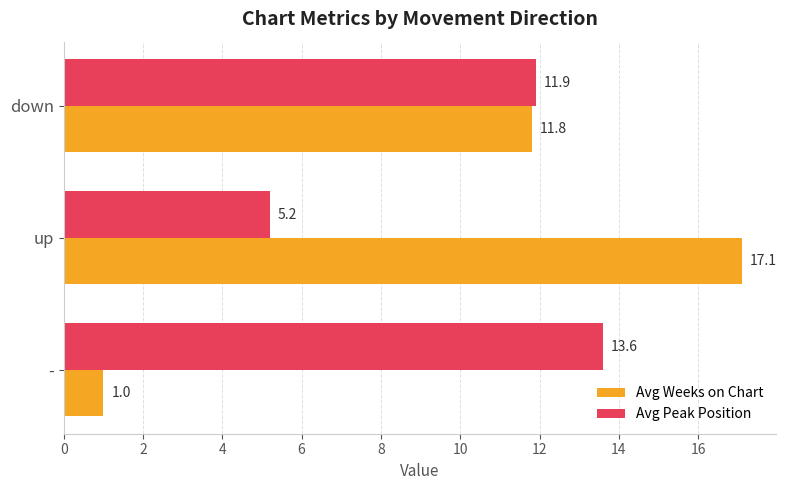

What are all the series names shown in the legend?

Avg Weeks on Chart, Avg Peak Position